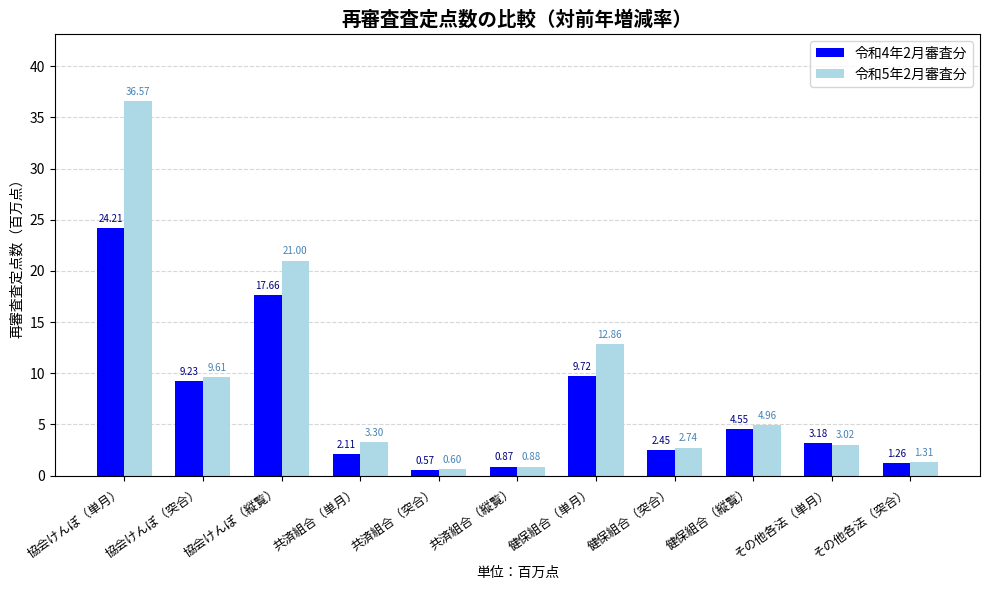

What is the total value across all series at 健保組合（単月）?

22.6